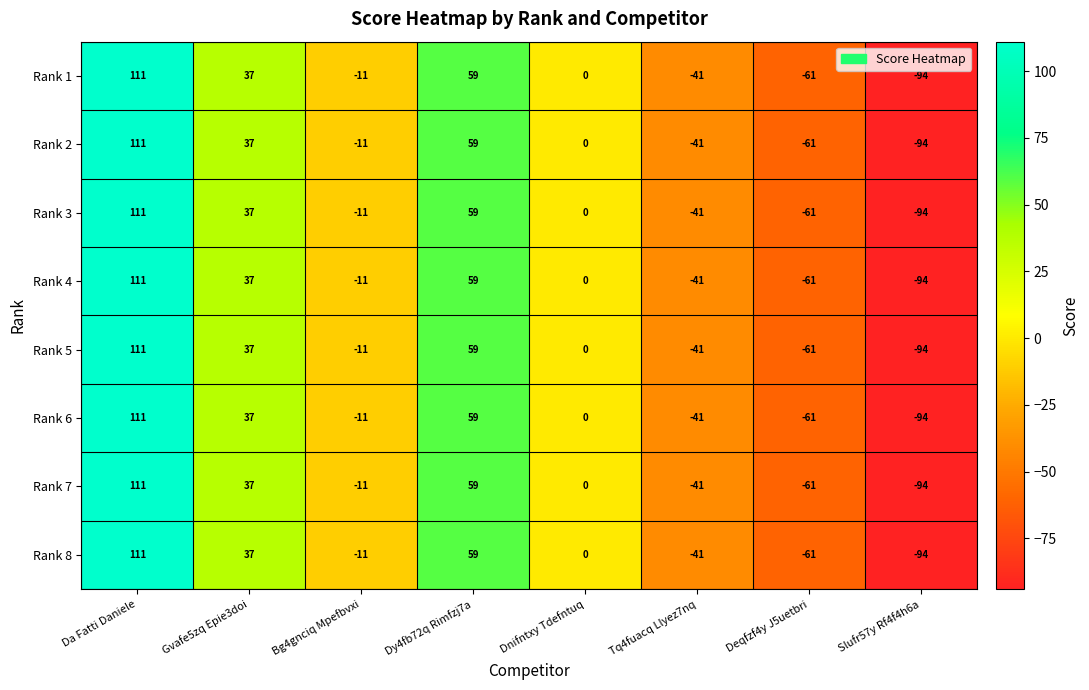

At which label is Rank 4 closest to 8?

Dnifntxy Tdefntuq